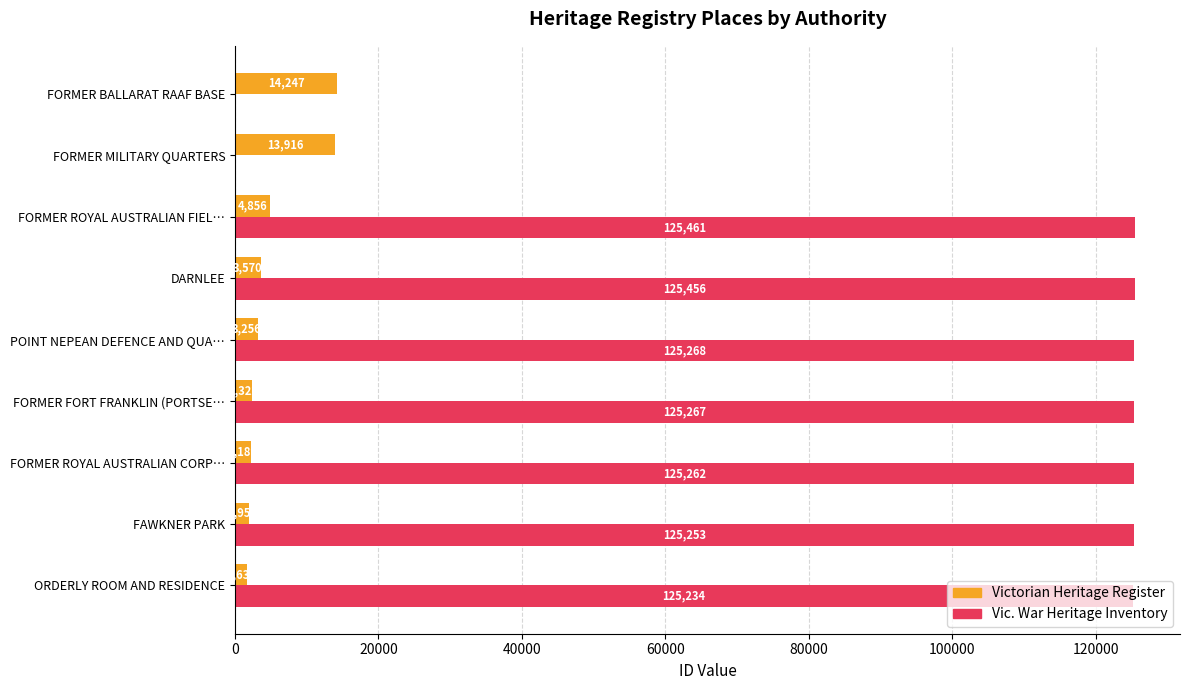

What is the maximum value shown in the chart?

125461